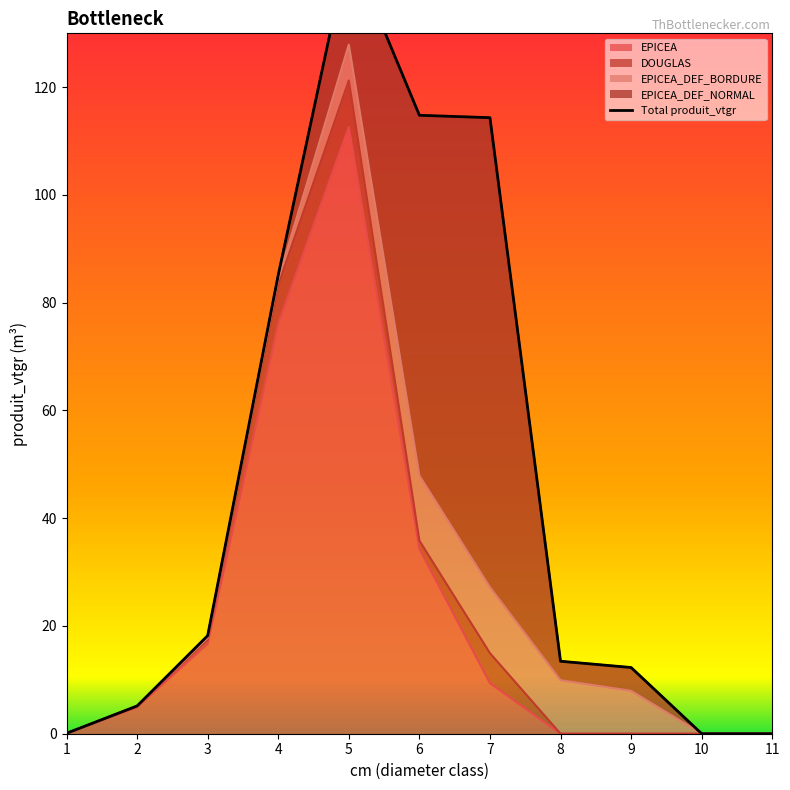

Between 3 and 9, which series saw the biggest shift?

EPICEA